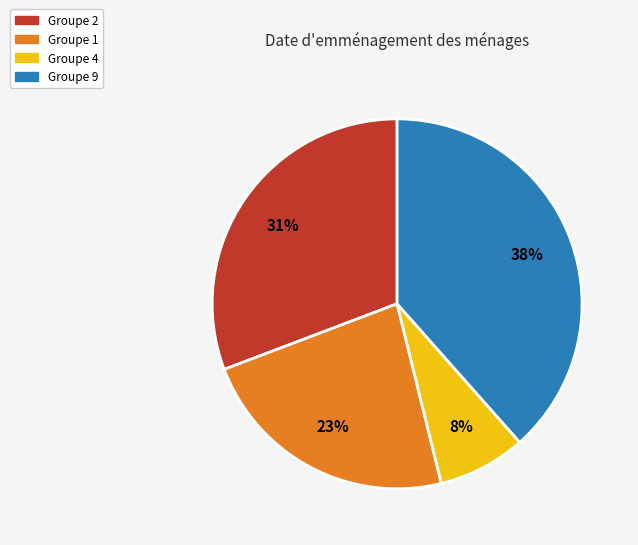

The Groupe 1 slice represents 23% of the pie. True or false?

True